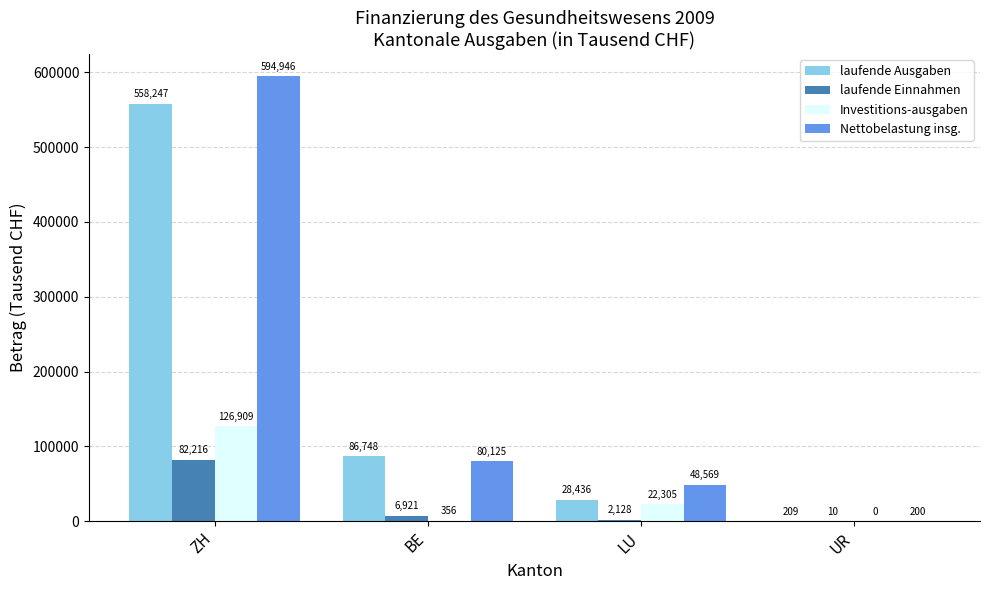

What is the maximum value for Investitions-ausgaben?

126908.7